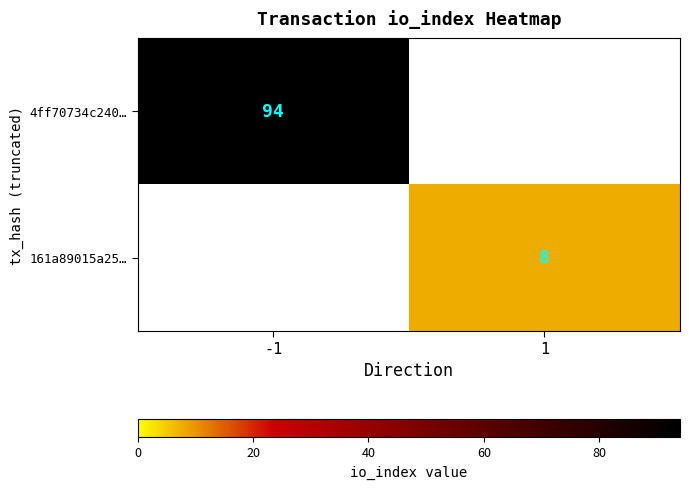

What is the maximum value shown in the chart?

94.0